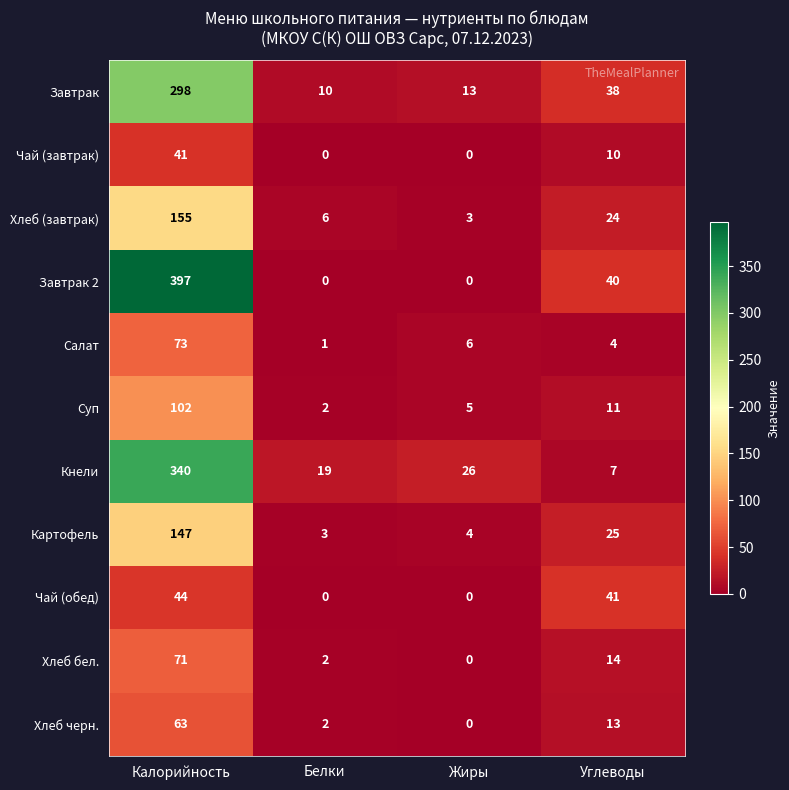

What is the difference between the maximum and minimum values in the Хлеб бел. series?

71